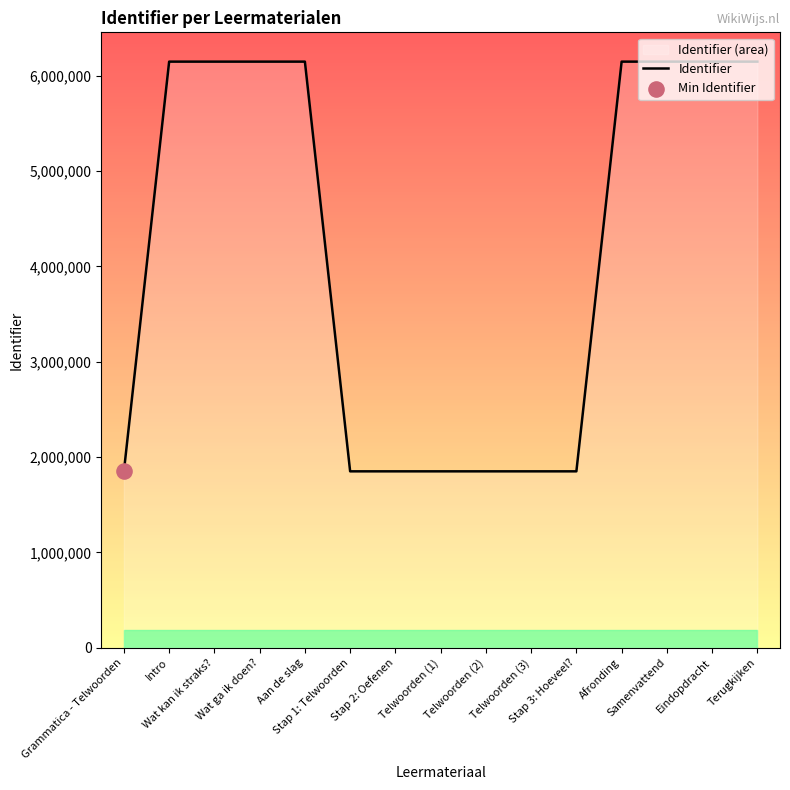

What is the change in value from Grammatica - Telwoorden to Aan de slag?

+4299211